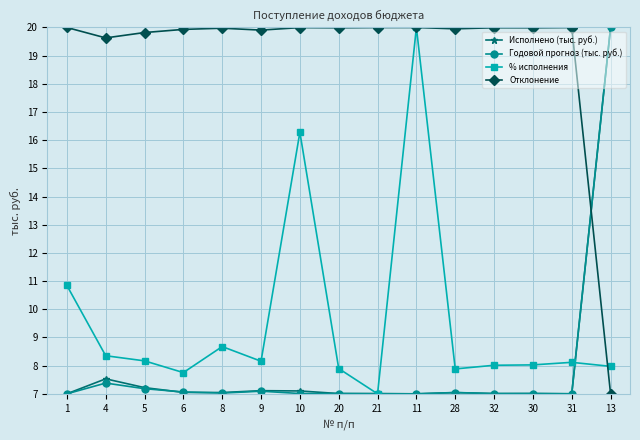

Which series has the largest total across all categories?

Отклонение